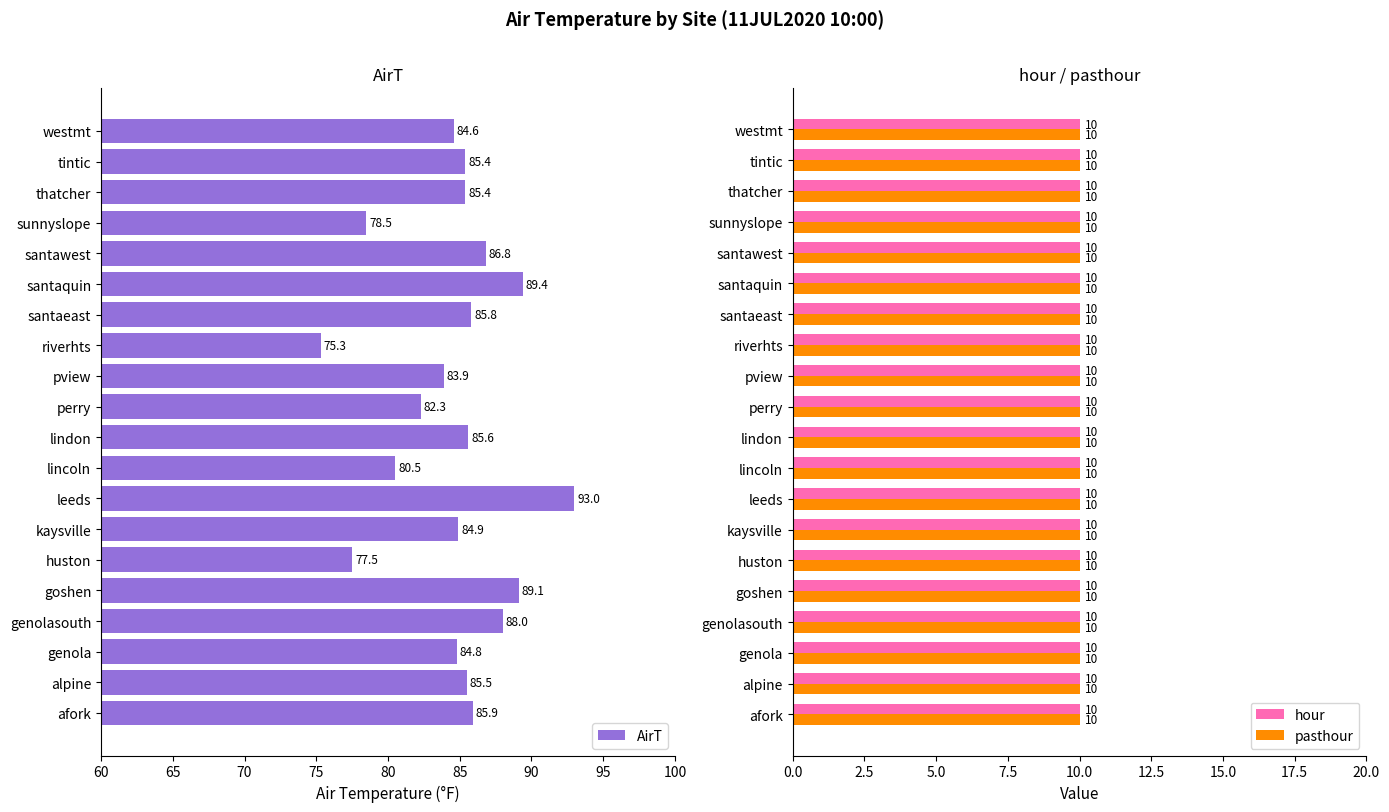

Is it true that AirT equals 85.4 at tintic?

True